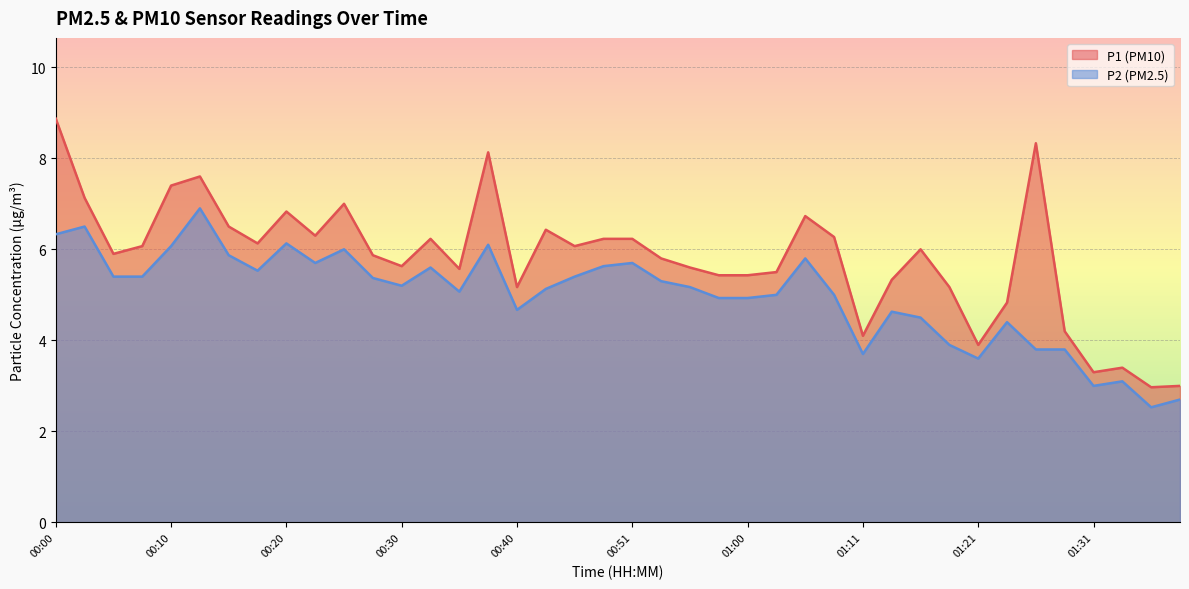

What is the label of the 22nd point from the left?

00:53